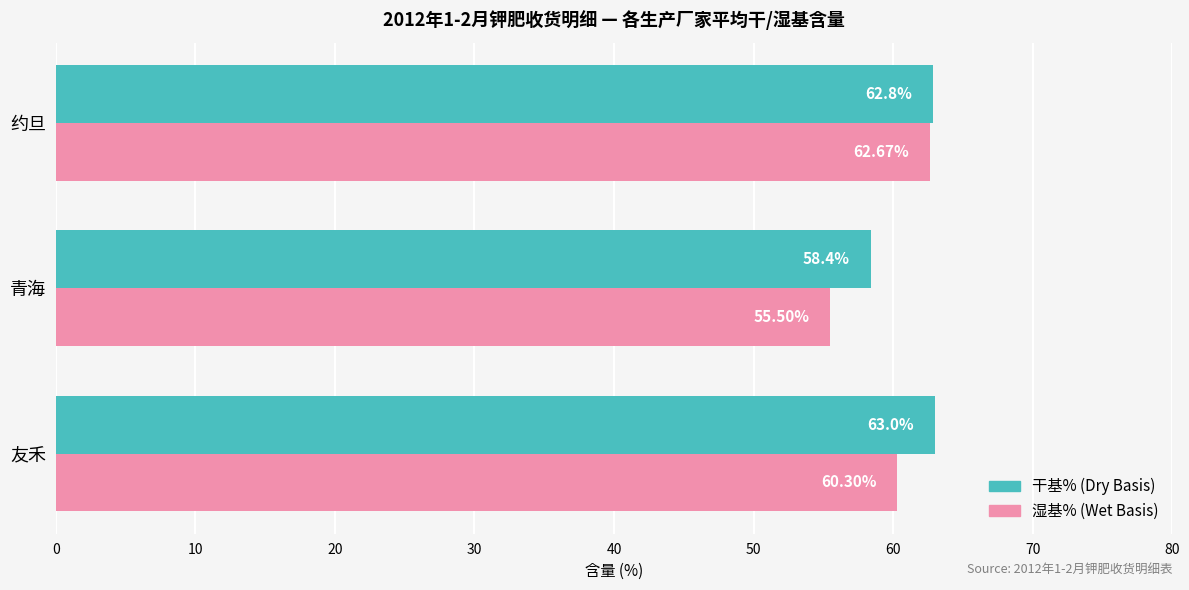

What is the sum of all 湿基% (Wet Basis) values?

178.5